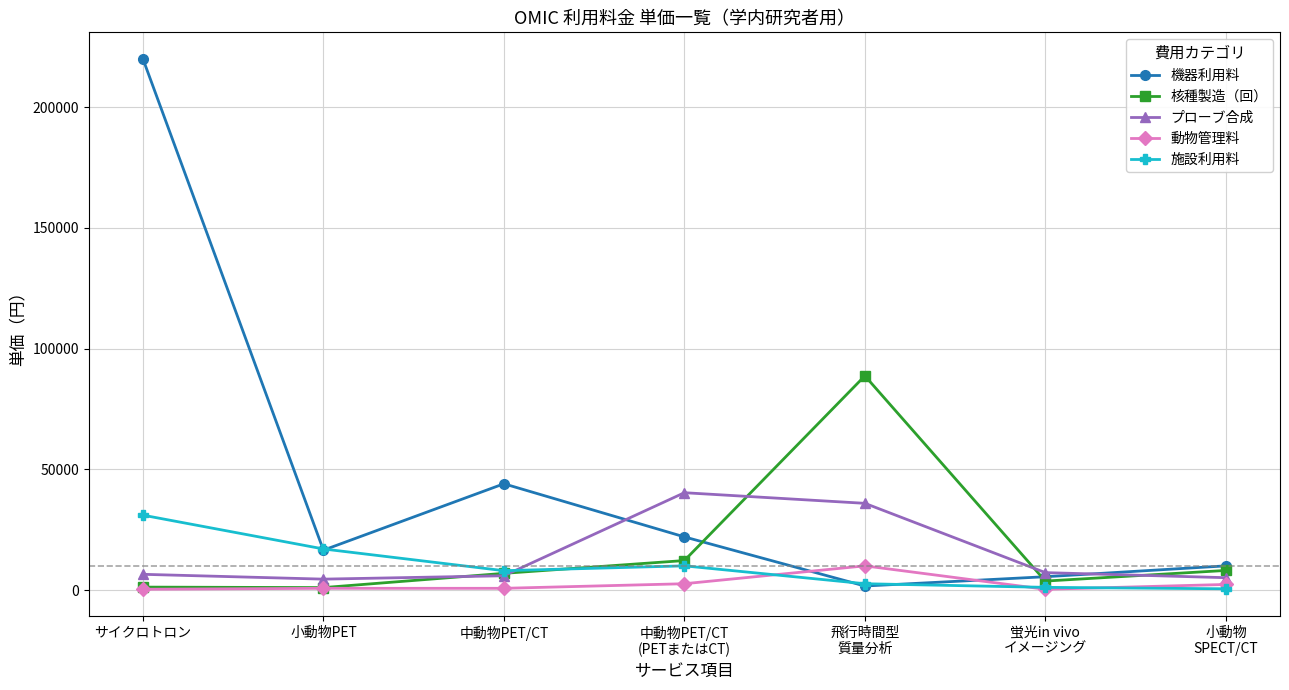

How many lines are shown in the chart?

5